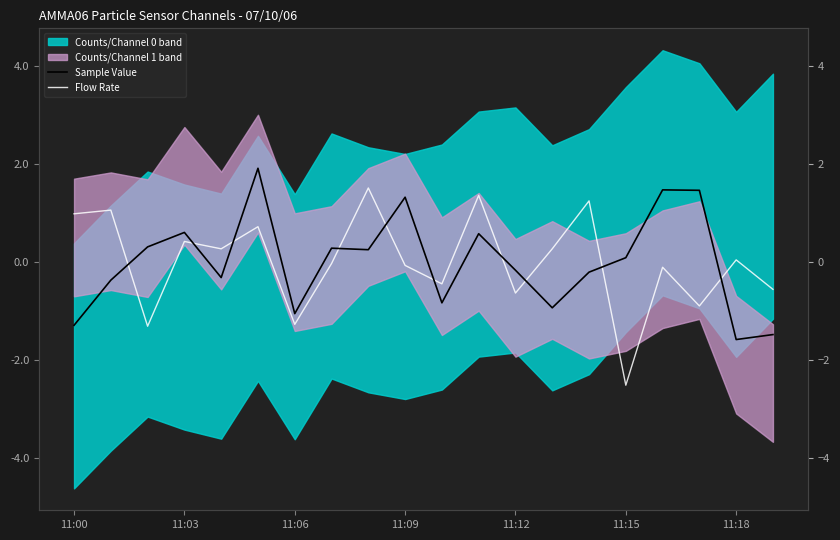

Reading left to right, transcribe all the data shown in this chart.

Sample Value: -1.3	-0.4	0.3	0.6	-0.3	1.9	-1.1	0.3	0.2	1.3	-0.8	0.6	-0.2	-0.9	-0.2	0.1	1.5	1.5	-1.6	-1.5
Flow Rate: 1.0	1.1	-1.3	0.4	0.3	0.7	-1.3	-0.0	1.5	-0.1	-0.4	1.4	-0.6	0.3	1.2	-2.5	-0.1	-0.9	0.0	-0.6